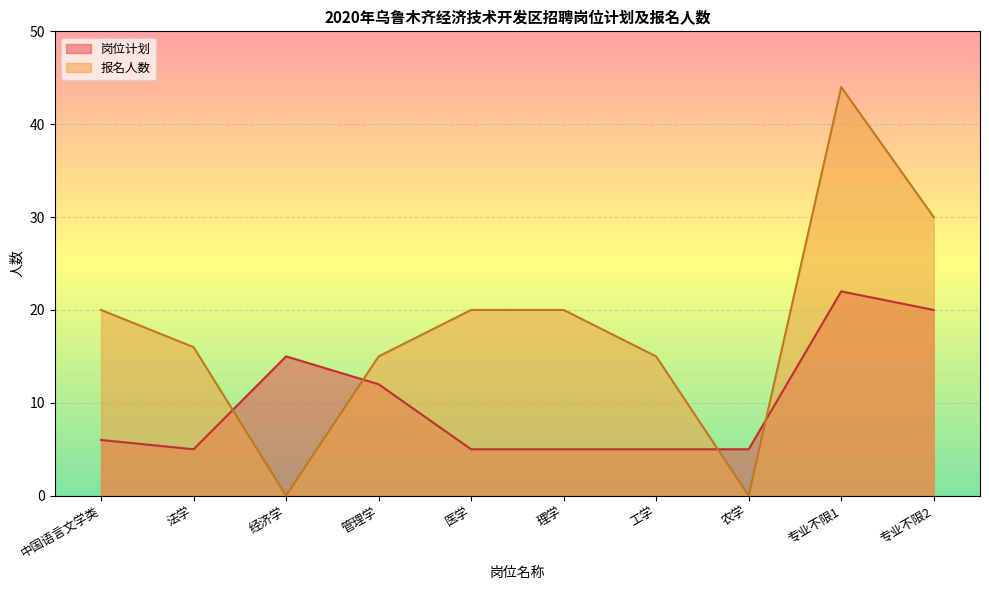

How many interior local peaks does the 岗位计划 series have?

2